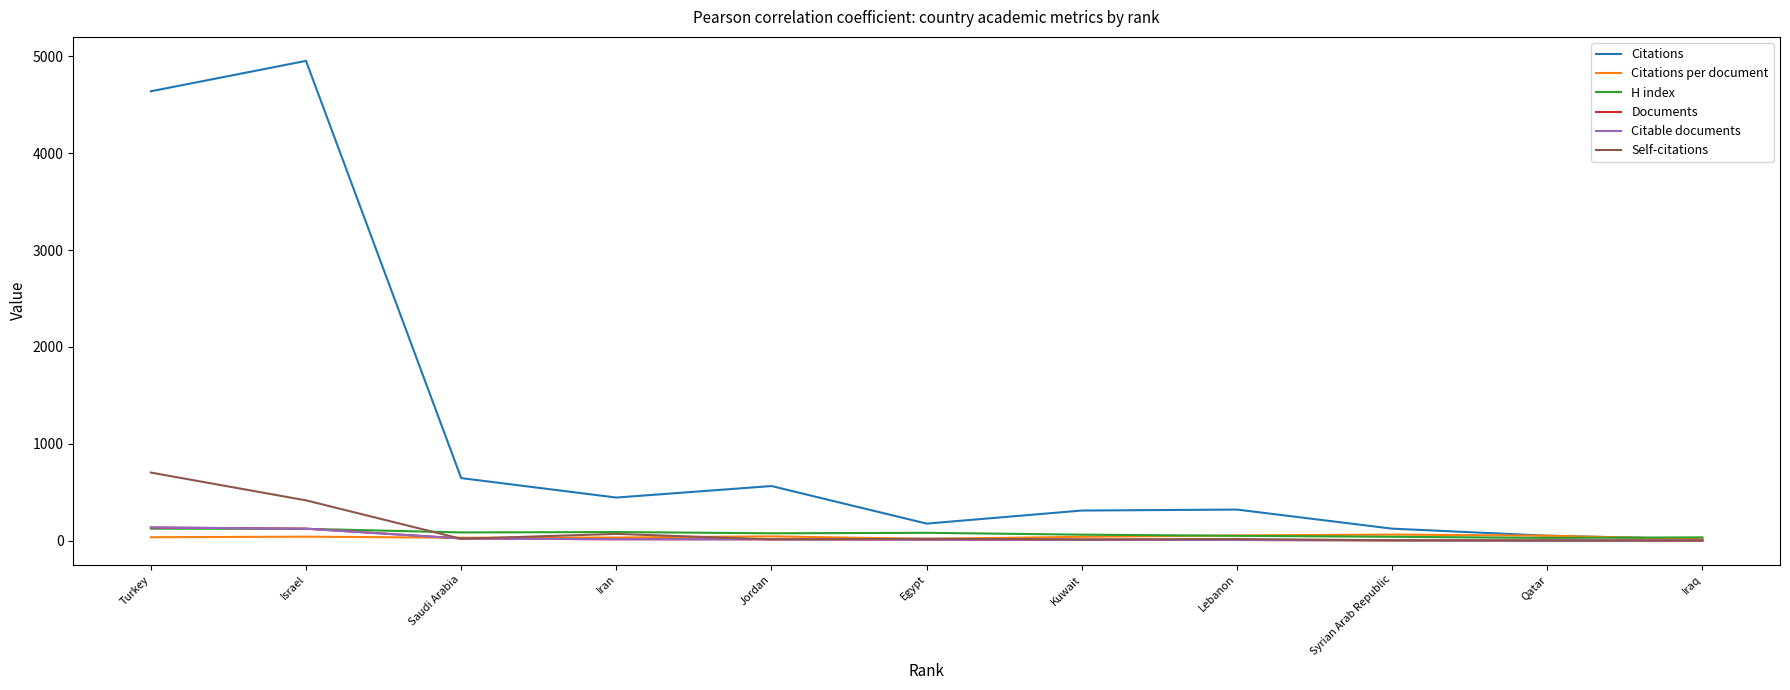

At which label does Citations per document first exceed 38?

Israel